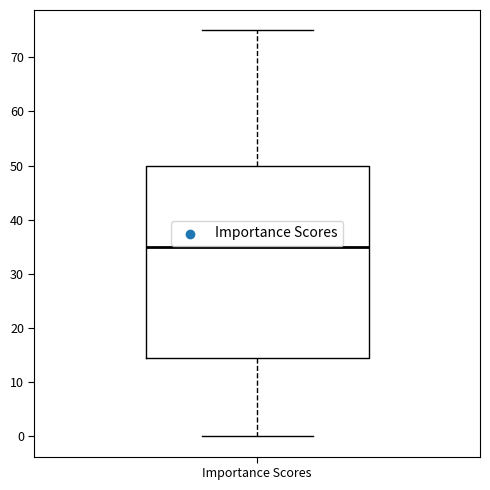

Where does the upper whisker of the box for Importance Scores end on the y-axis? The values are not printed on the chart, so give them approximately, as read against the axis.

75